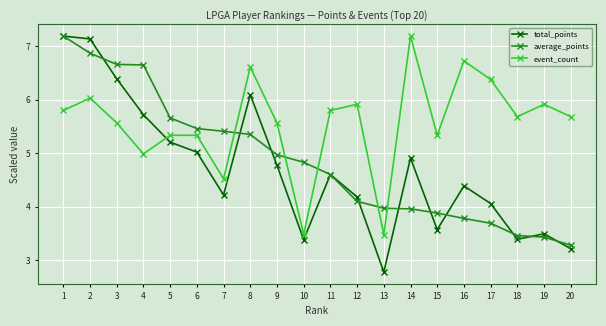

What is the difference between the maximum and minimum values in the total_points series?

4.4